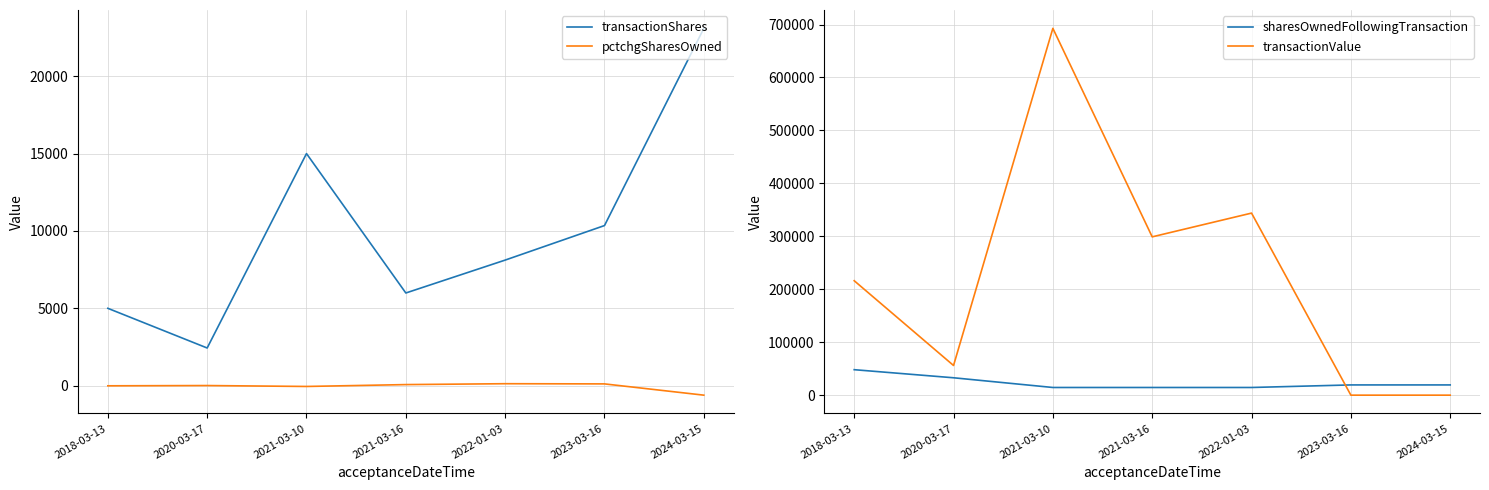

At which category is the sum across all series the highest?

2021-03-10